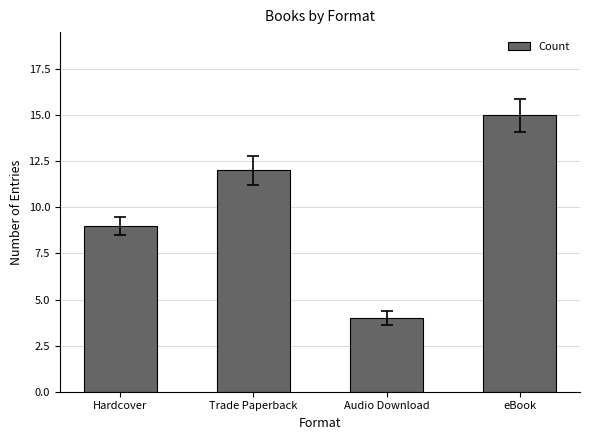

Reading left to right, what are all the values shown in this chart?

Hardcover=9	Trade Paperback=12	Audio Download=4	eBook=15